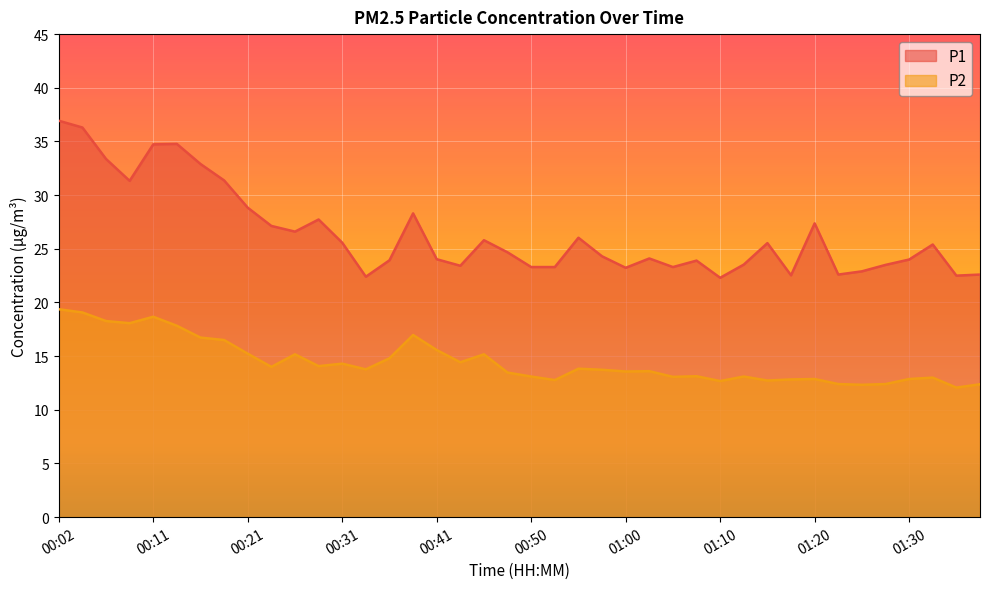

True or false: P1 and P2 intersect in this chart.

False